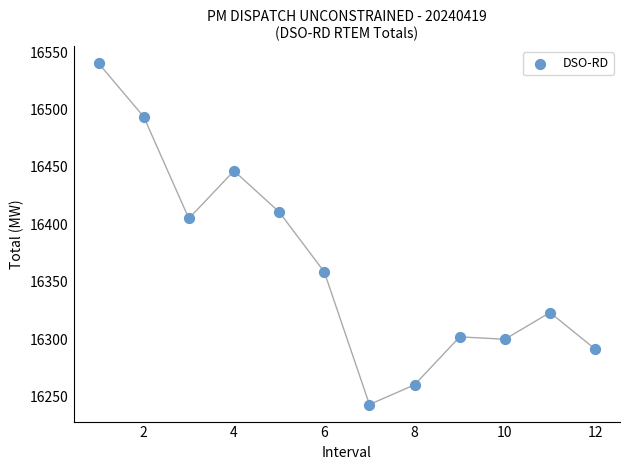

What Y value in the scatter plot is closest to 16391?

16405.1